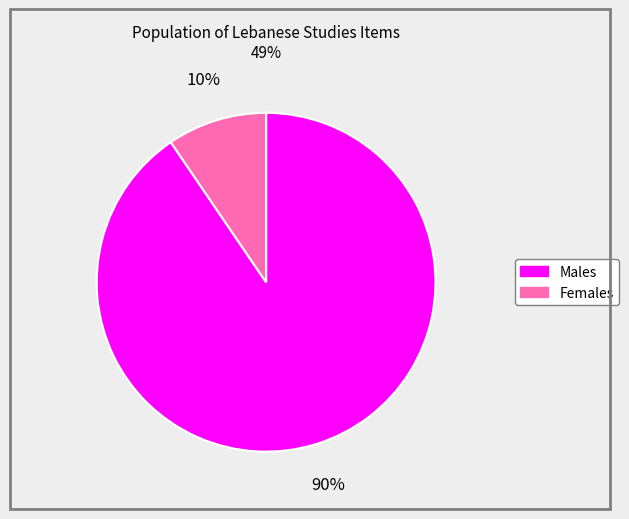

Is there any slice that represents more than half of the pie?

Yes